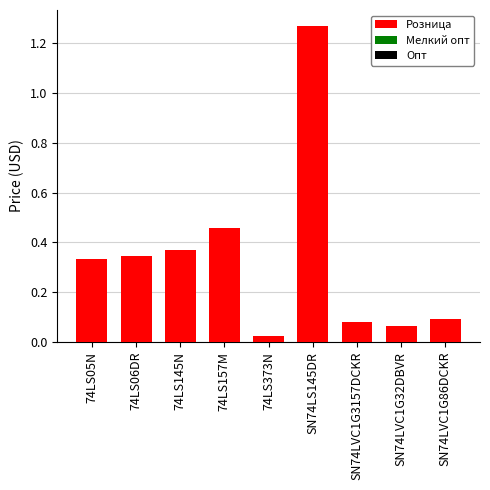

What is the label of the 7th bar from the left?

SN74LVC1G3157DCKR